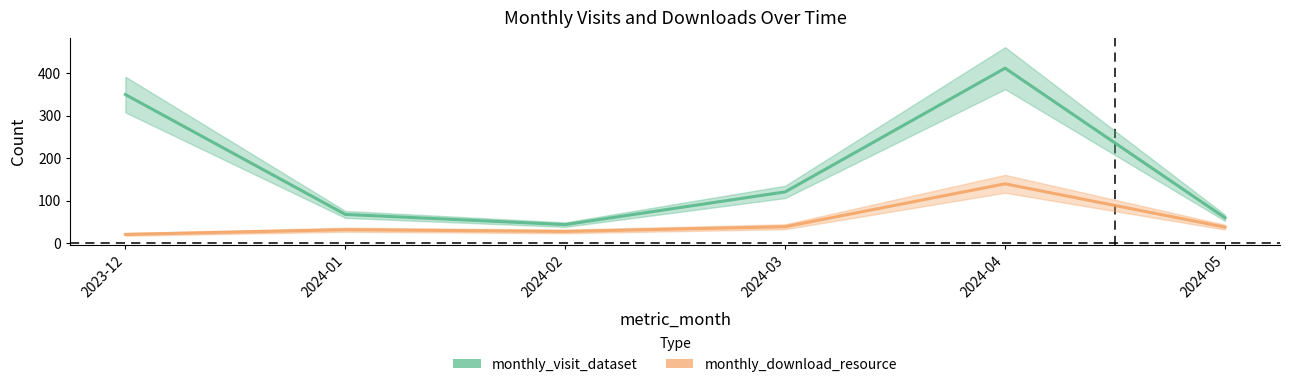

What are all the series names shown in the legend?

monthly_visit_dataset, monthly_download_resource